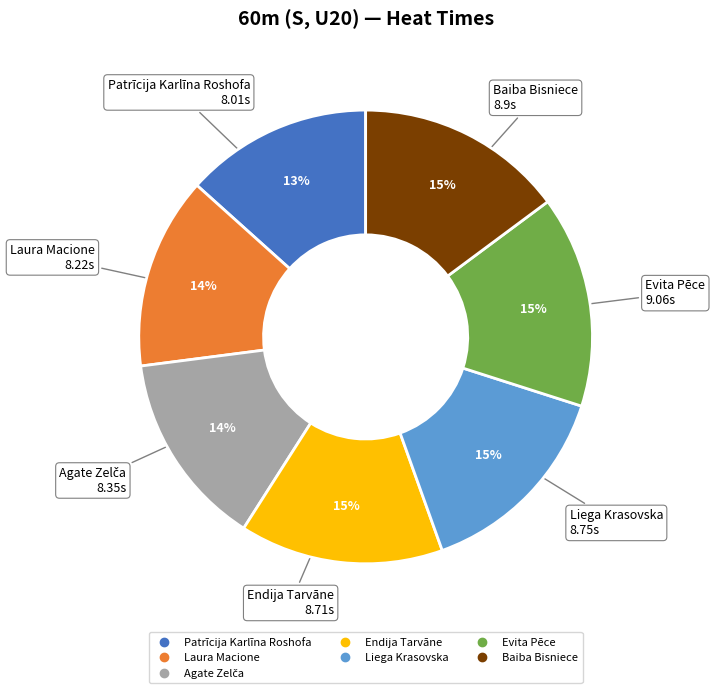

To the nearest percent, what is the average slice percentage?

14%